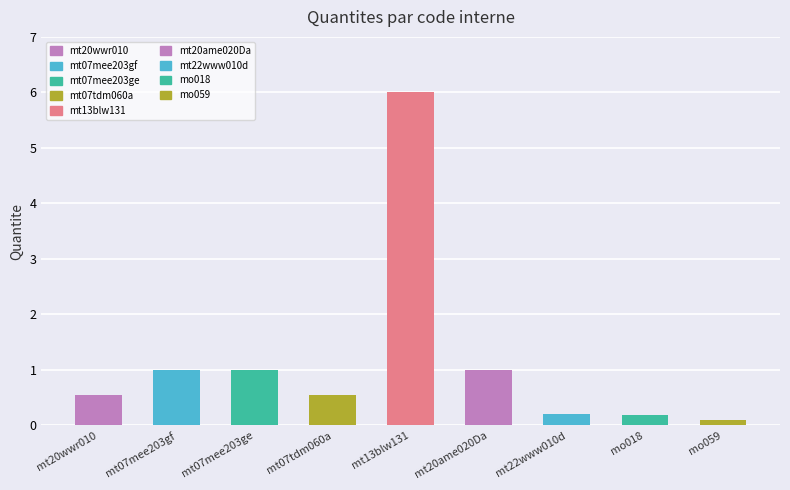

True or false: the data shows 1.0 at mt07mee203ge.

True